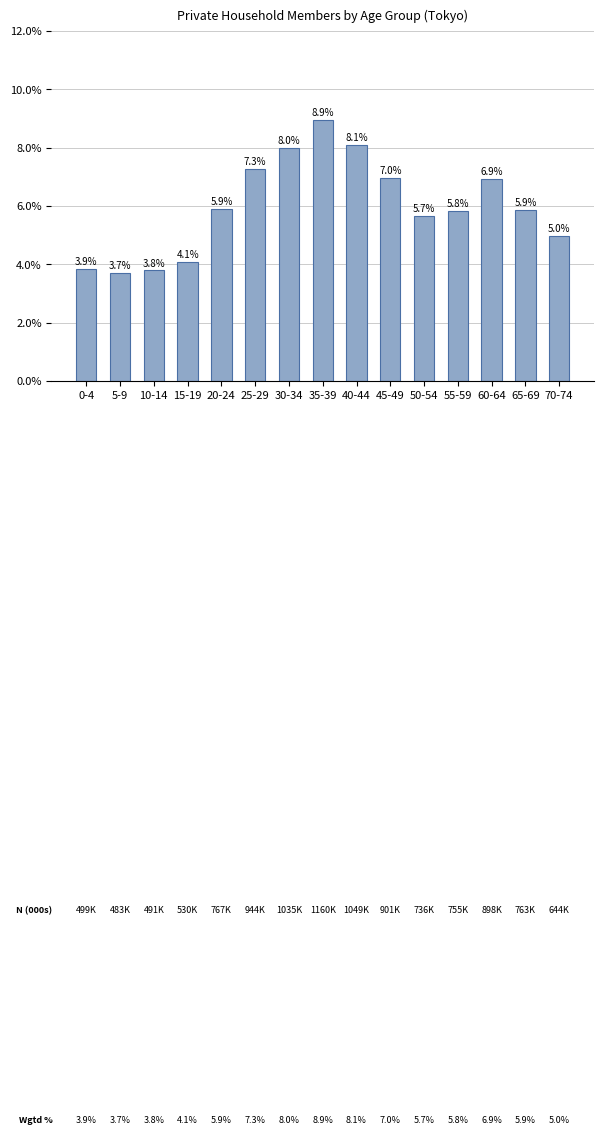

How many data points does each series have?

15